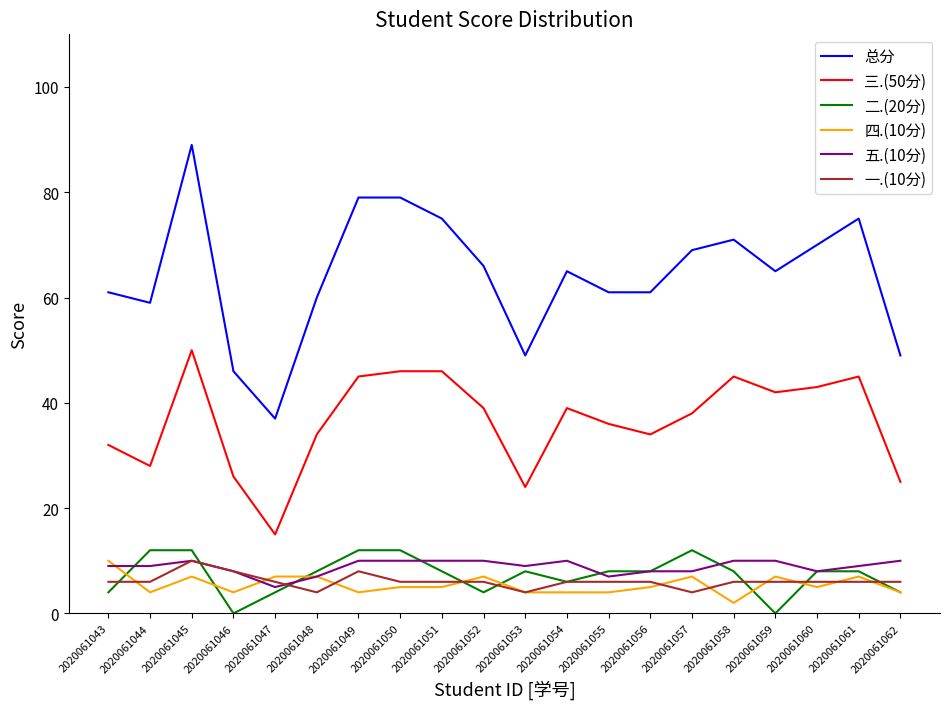

What is the minimum value for 五.(10分)?

5